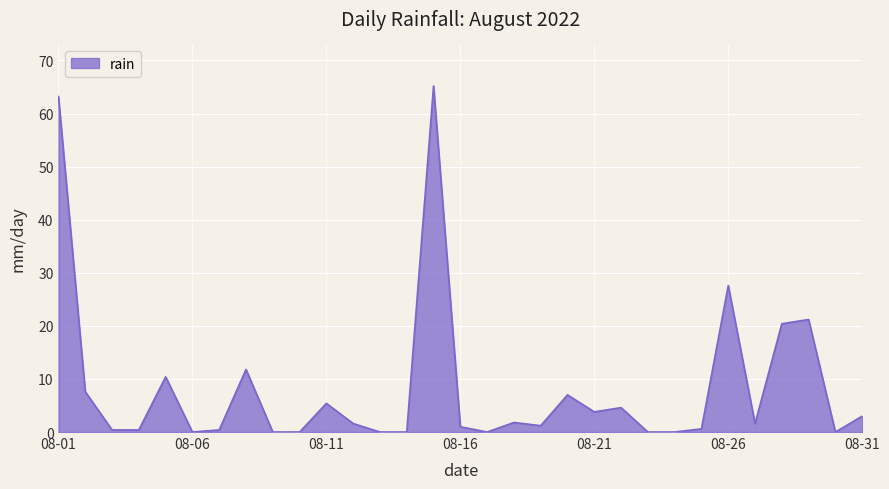

Rank the categories by value from highest to lowest.

2022-08-15, 2022-08-01, 2022-08-26, 2022-08-29, 2022-08-28, 2022-08-08, 2022-08-05, 2022-08-02, 2022-08-20, 2022-08-11, 2022-08-22, 2022-08-21, 2022-08-31, 2022-08-18, 2022-08-12, 2022-08-27, 2022-08-19, 2022-08-16, 2022-08-25, 2022-08-03, 2022-08-04, 2022-08-07, 2022-08-06, 2022-08-09, 2022-08-10, 2022-08-13, 2022-08-14, 2022-08-17, 2022-08-23, 2022-08-24, 2022-08-30